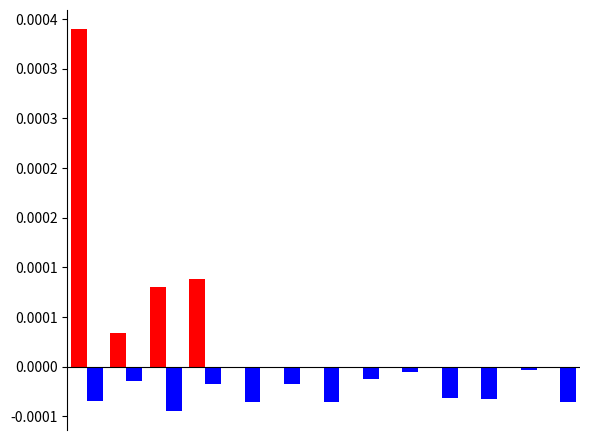

The value of Despatch Qty at 12 is -0.0. True or false?

False